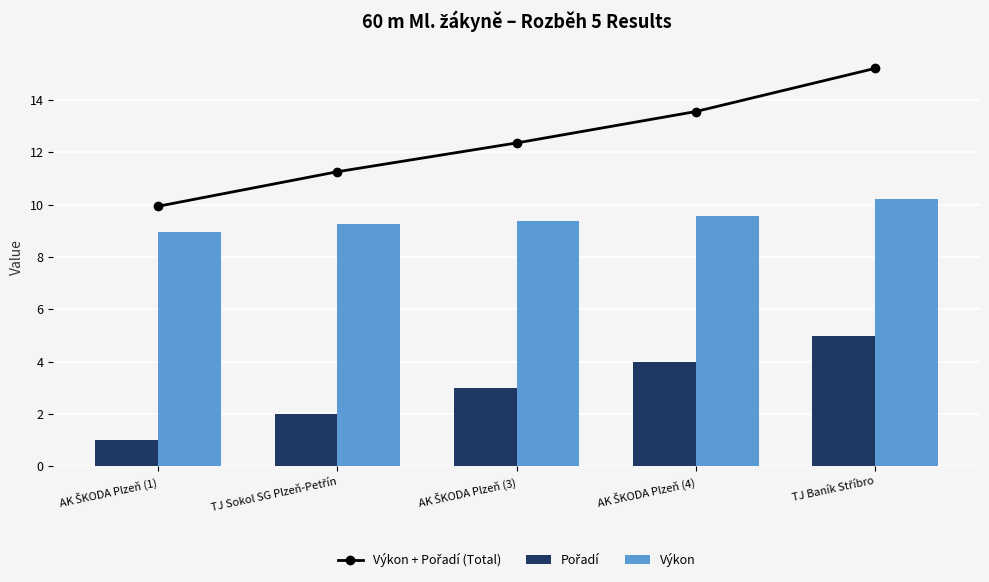

What is the total value across all series at TJ Baník Stříbro?

30.4